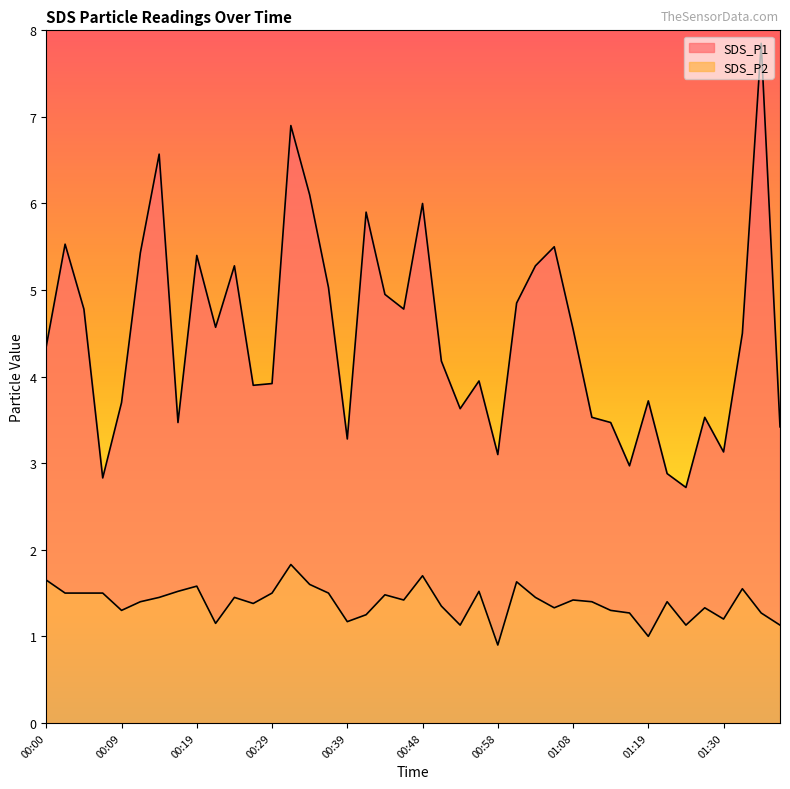

What is the value of the SDS_P2 point at the 20th from the left?

1.4